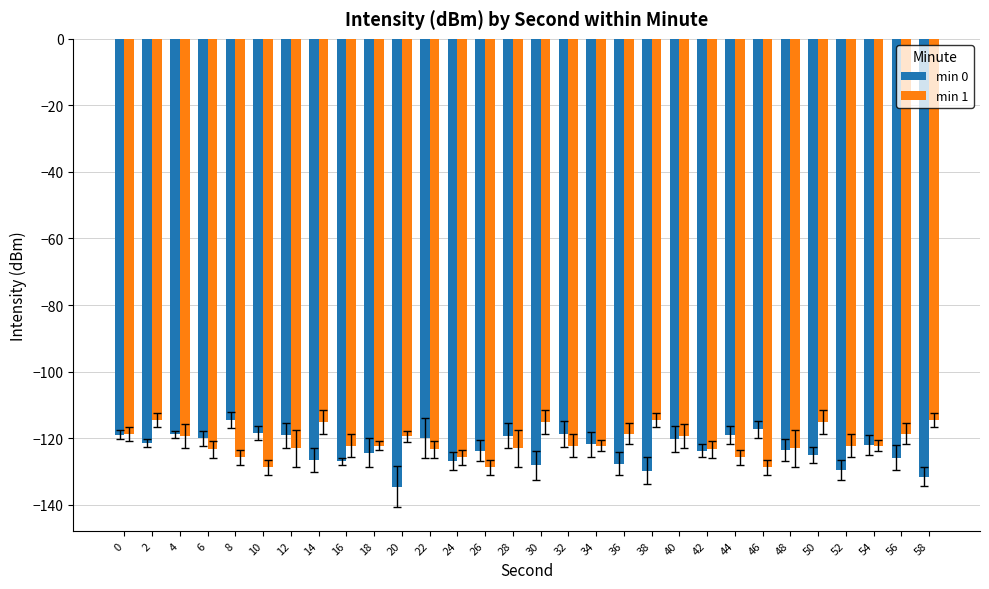

How many data points does each series have?

30